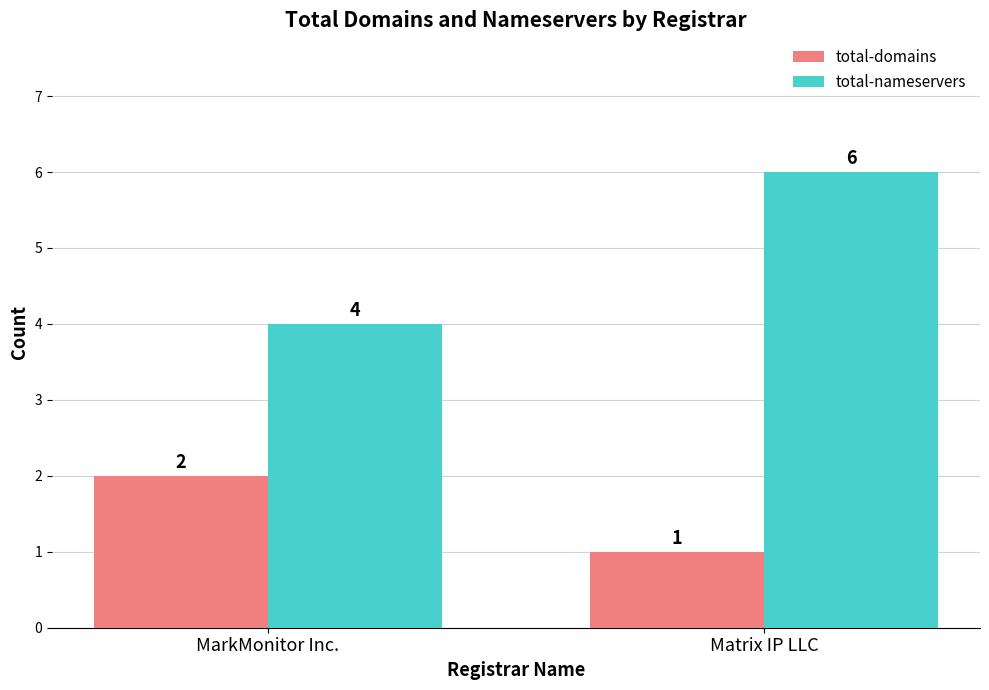

The value of total-domains at MarkMonitor Inc. is 2. True or false?

True